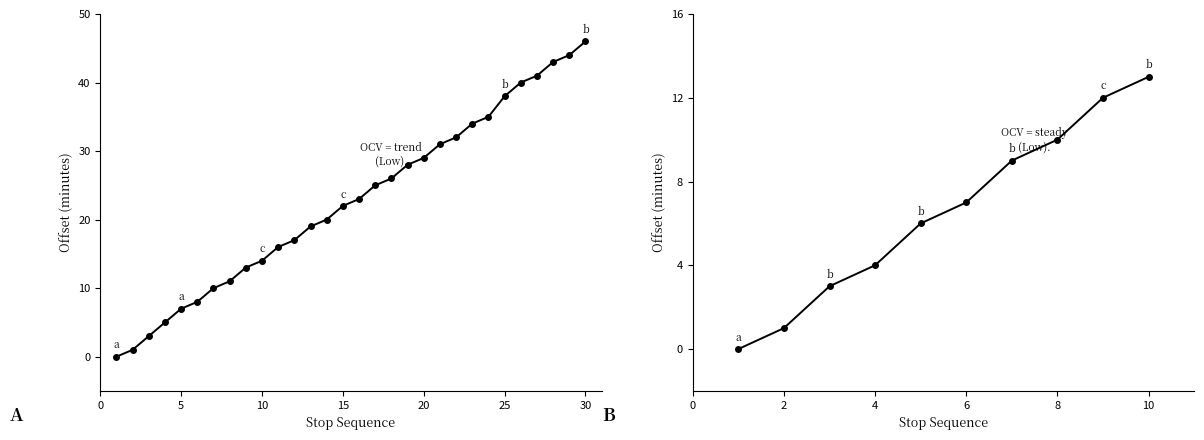

What is the value of the 17th point from the left?

25